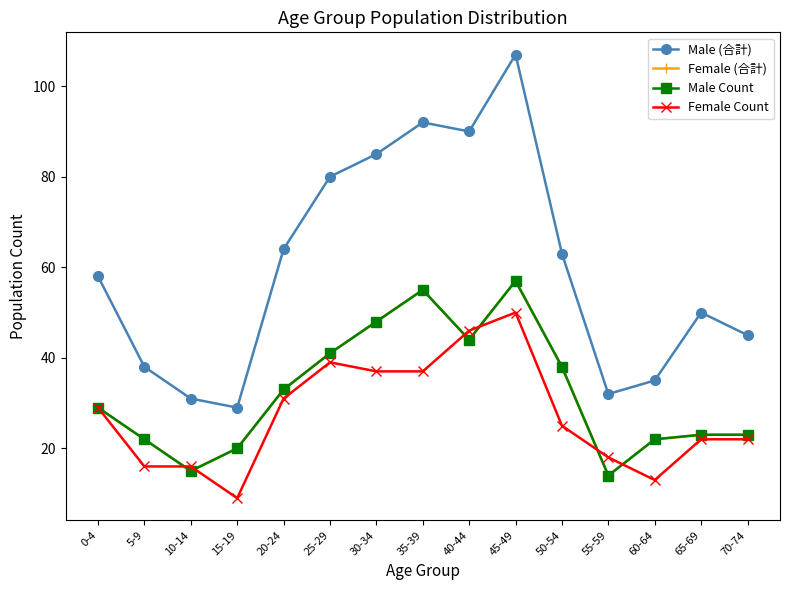

Is this an area chart (filled region under the line)?

No